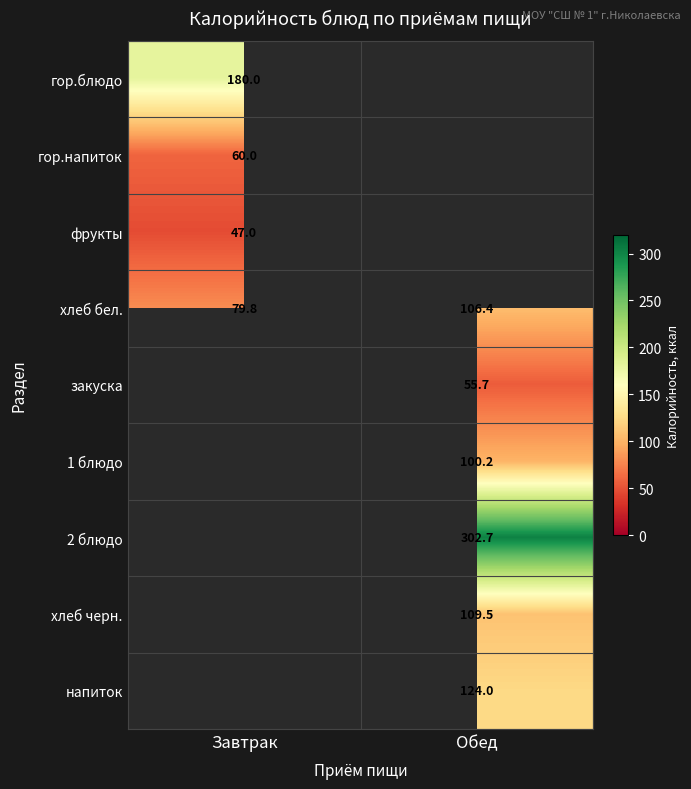

At which category does the chart reach its peak across all series?

Обед